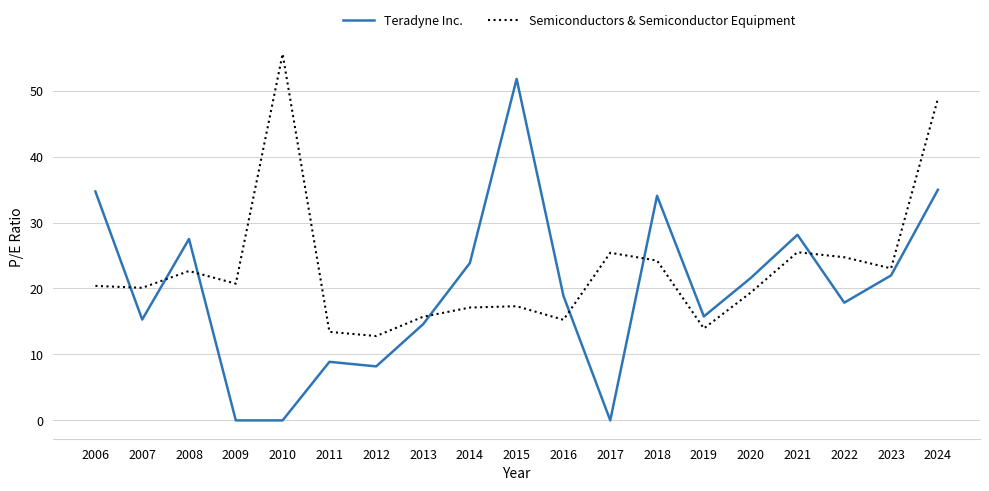

Rank the series at 2013 from lowest to highest value.

Teradyne Inc., Semiconductors & Semiconductor Equipment